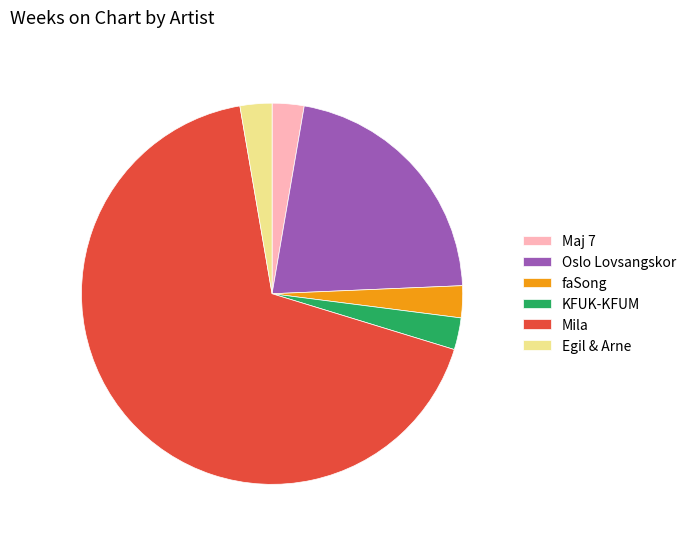

Is it true that KFUK-KFUM is 3% of the pie?

True